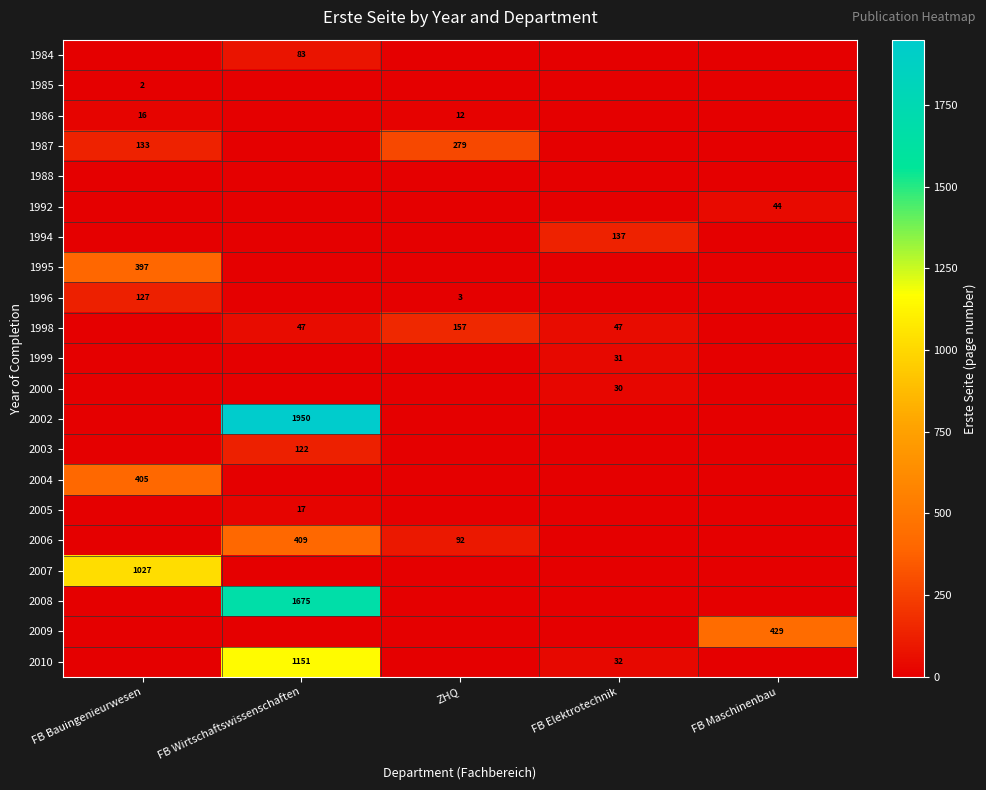

What is the greatest value displayed?

1950